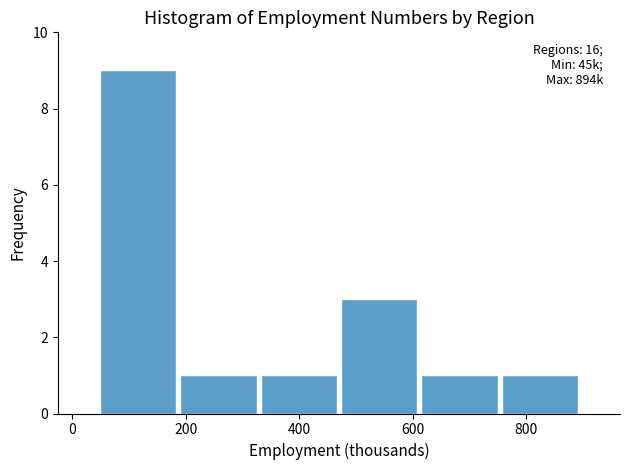

Over which range of the x-axis is the bar tallest?

40 to 180